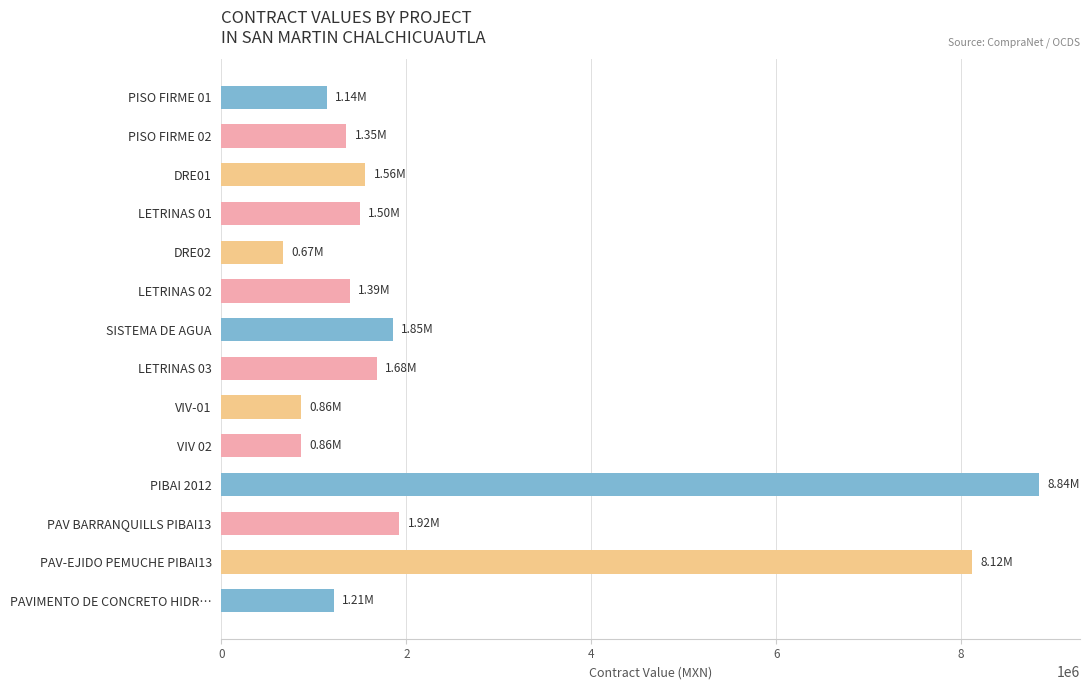

What is the ratio of the value at LETRINAS 03 to the value at DRE01?

1.1